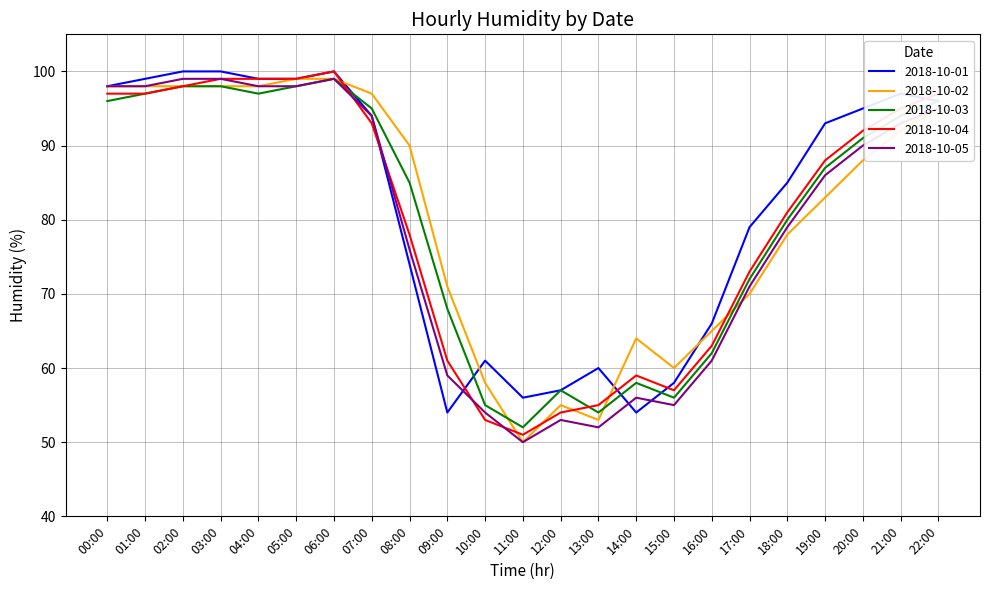

What is the minimum value for 2018-10-01?

54